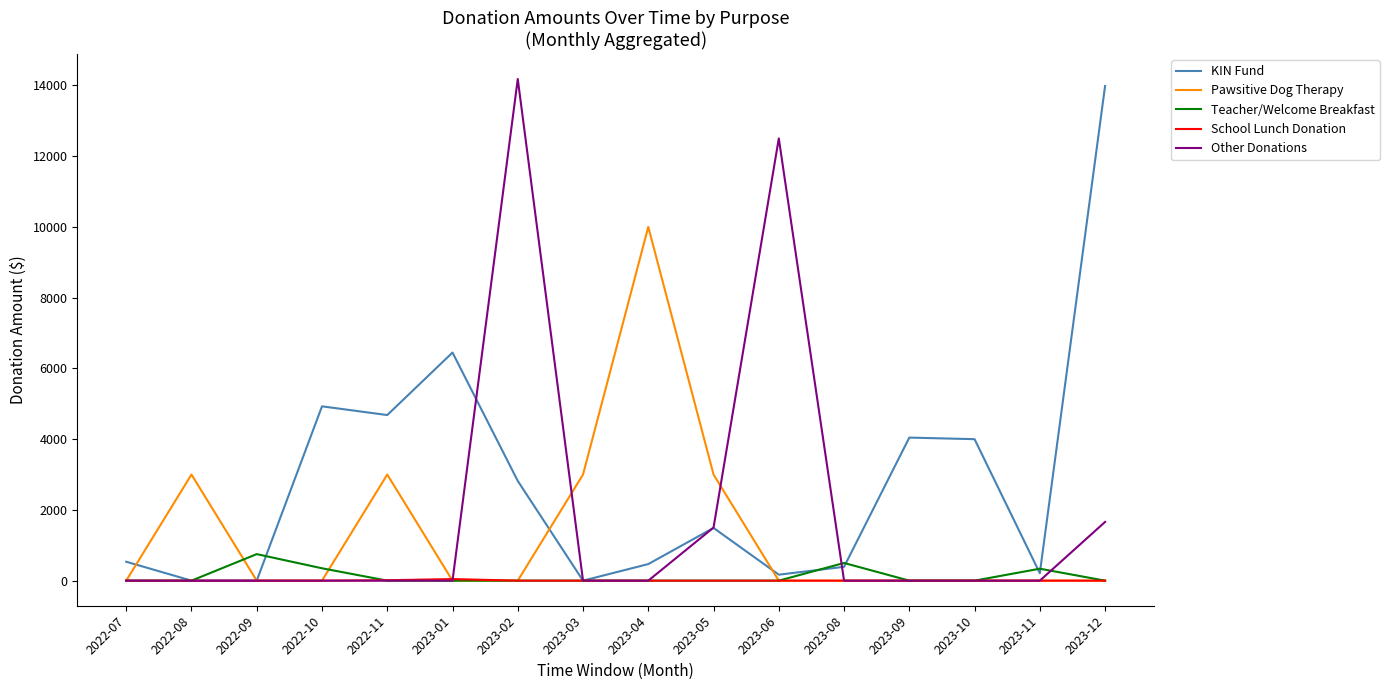

The value of KIN Fund at 2022-11 is 4681.2. True or false?

True